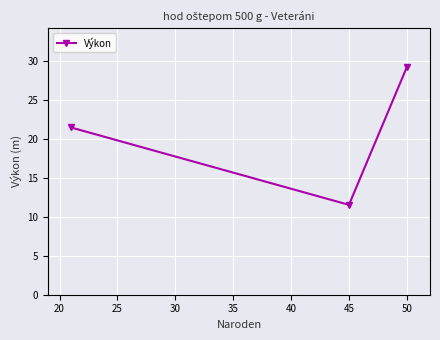

What is the value of the 1st point from the left?

21.5